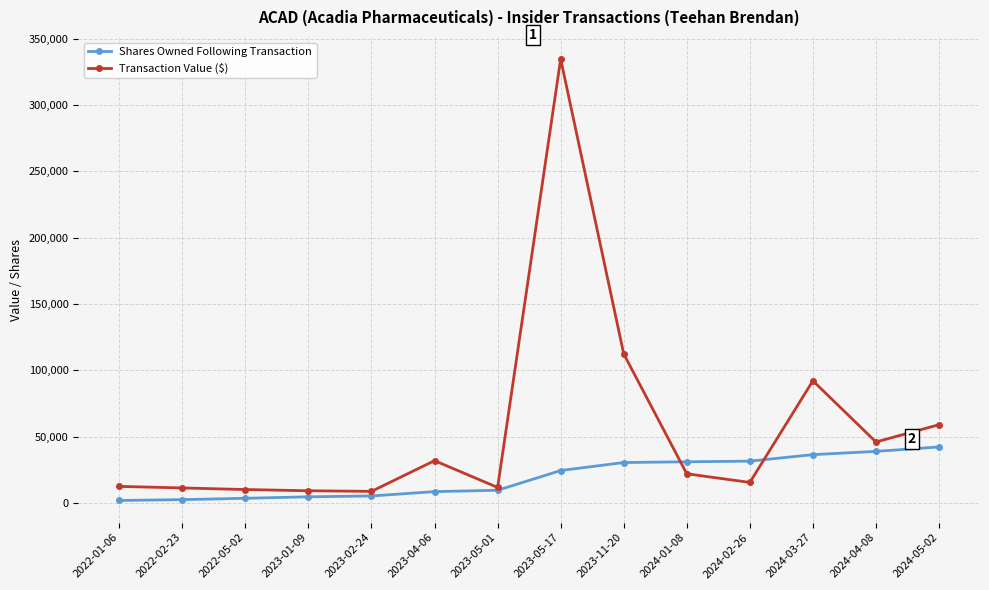

What are all the series names shown in the legend?

Shares Owned Following Transaction, Transaction Value ($)